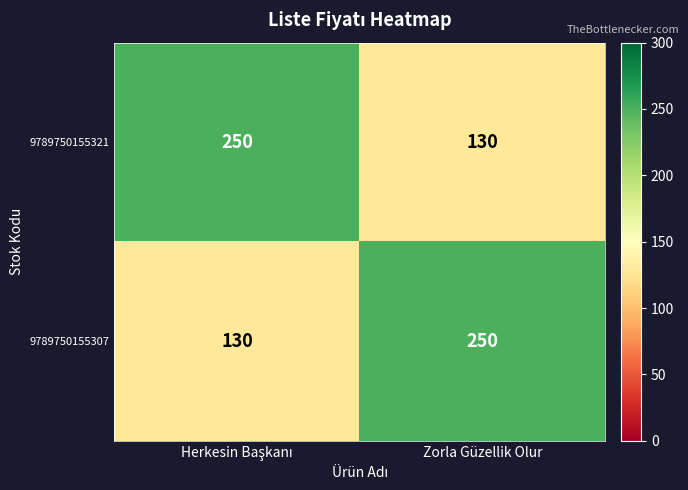

Reading left to right, transcribe all the data shown in this chart.

9789750155321: 250	130
9789750155307: 130	250